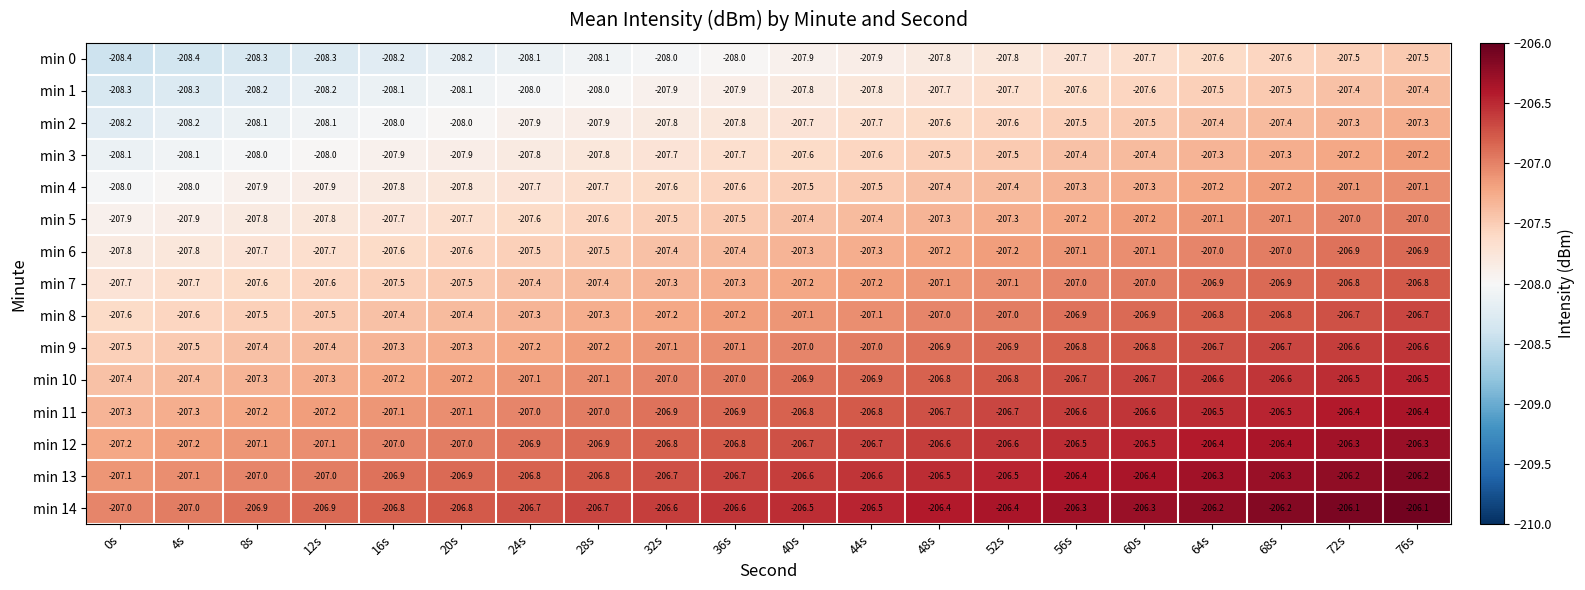

What is the difference between the maximum and minimum values in the min 4 series?

0.9